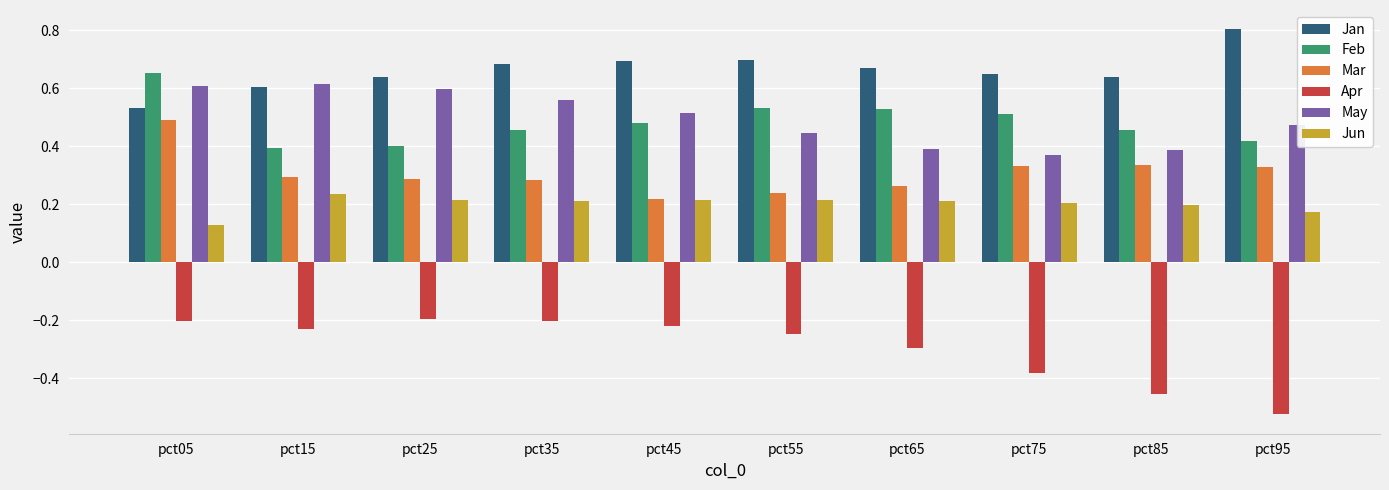

What is the total value across all series at pct65?

1.8